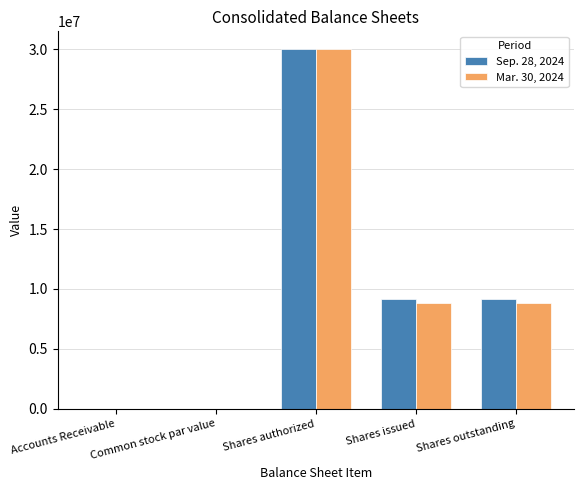

Which category has the highest value across all series?

Shares authorized